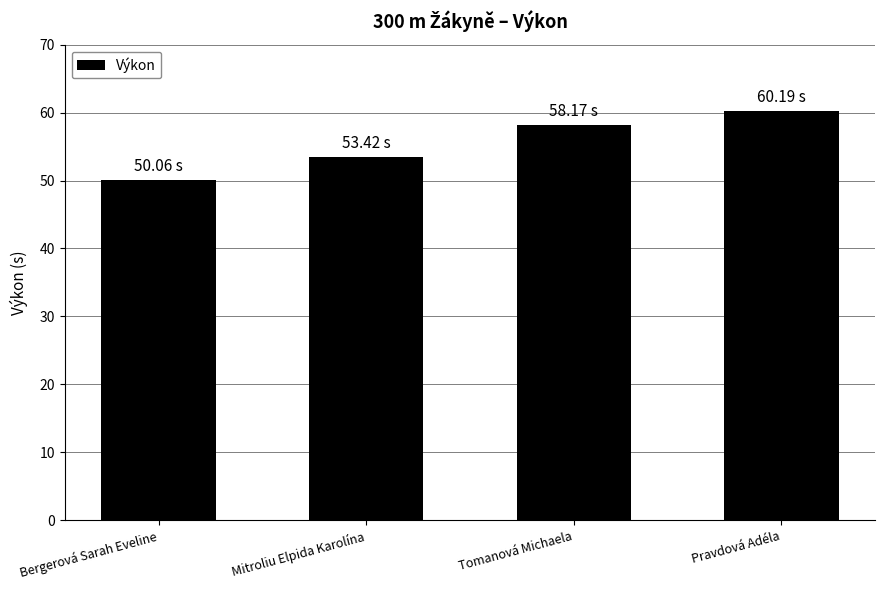

Which category has the lowest value across all series?

Bergerová Sarah Eveline